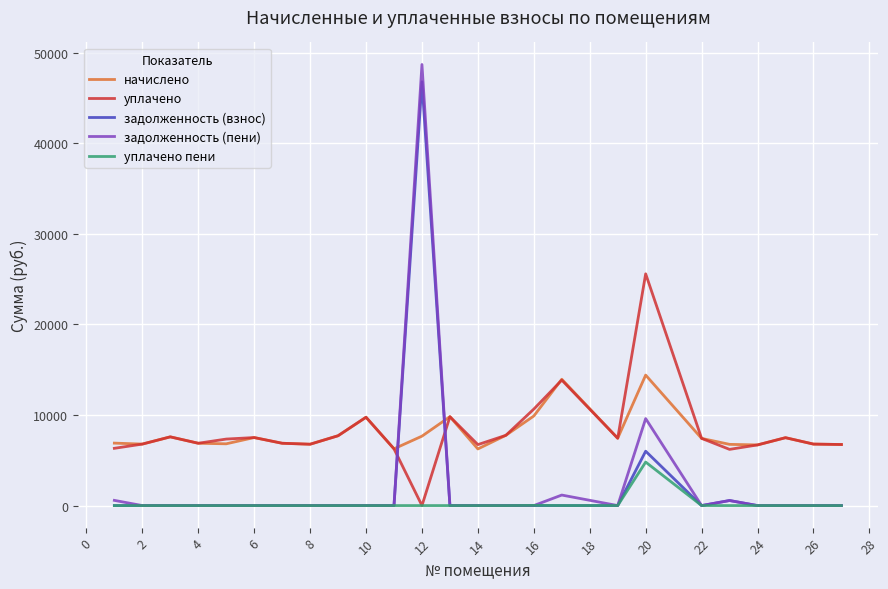

What is the highest value of the задолженность (взнос) series?

46786.2